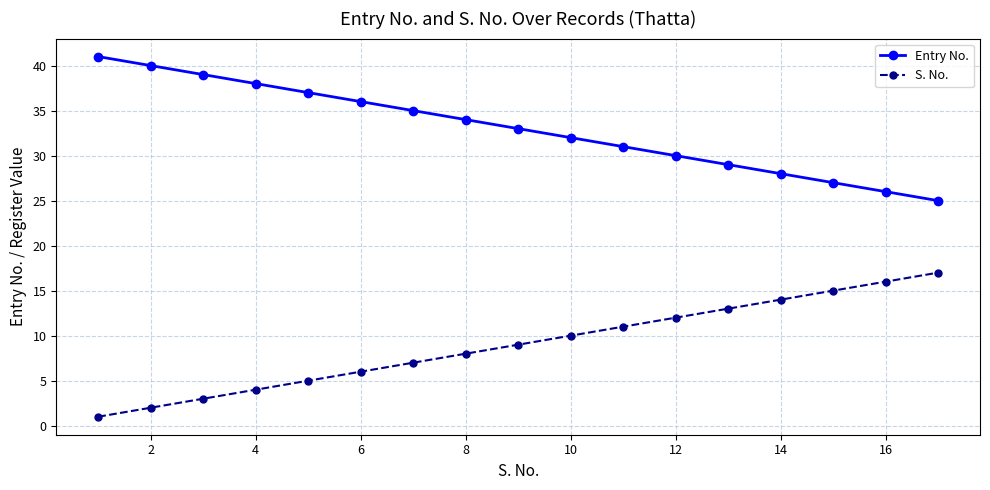

Rank the series by their average value, from highest to lowest.

Entry No., S. No.